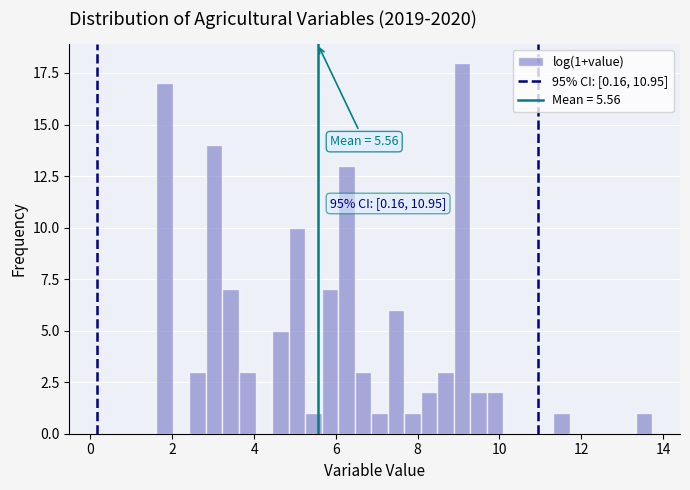

Around what value on the x-axis is the tallest bar? Give the approximate position of its centre, as read against the axis.

9.0